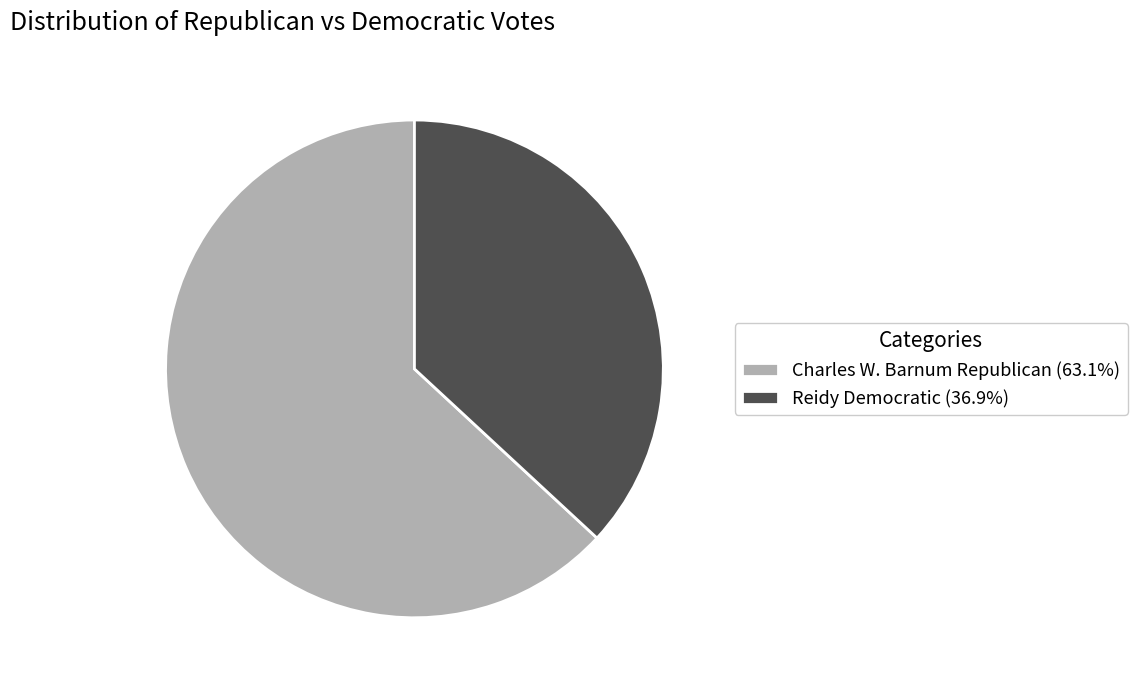

What is the ratio of the value at Charles W. Barnum Republican (63.1%) to the value at Reidy Democratic (36.9%)?

1.7